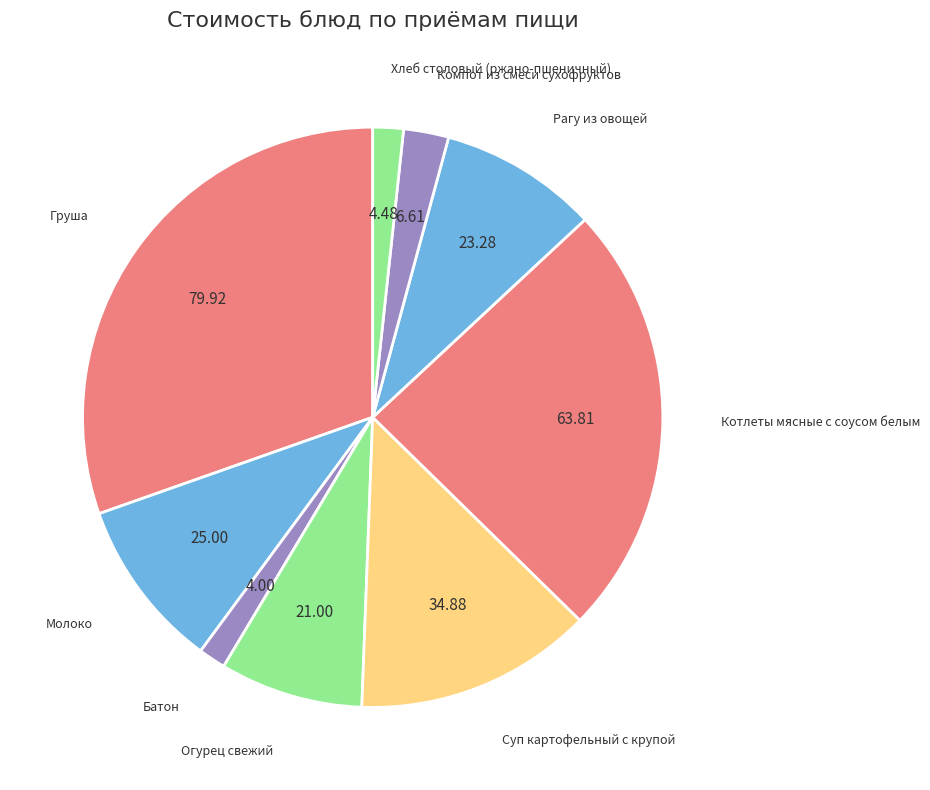

How many segments does this pie chart have?

9